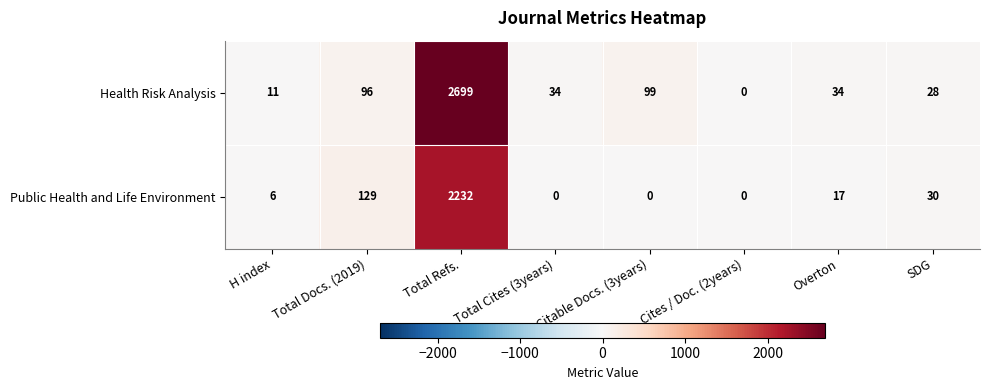

Rank the series by their maximum value, from highest to lowest.

Health Risk Analysis, Public Health and Life Environment